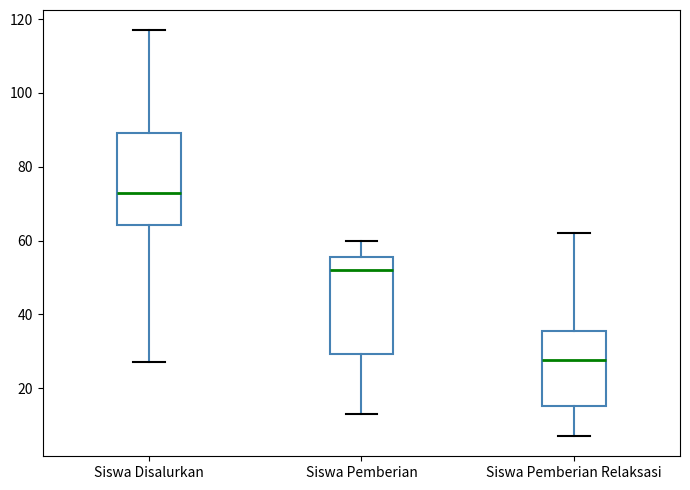

Reading left to right, transcribe this box plot: for each box, give where its median line is, the range the box spans, and where its two whiskers end, as read against the y-axis. The values are not printed on the chart, so give them approximately, as read against the axis.

Siswa Disalurkan: median 74, box 64 to 90, whiskers 28 to 118
Siswa Pemberian: median 52, box 30 to 56, whiskers 14 to 60
Siswa Pemberian Relaksasi: median 28, box 16 to 36, whiskers 8 to 62